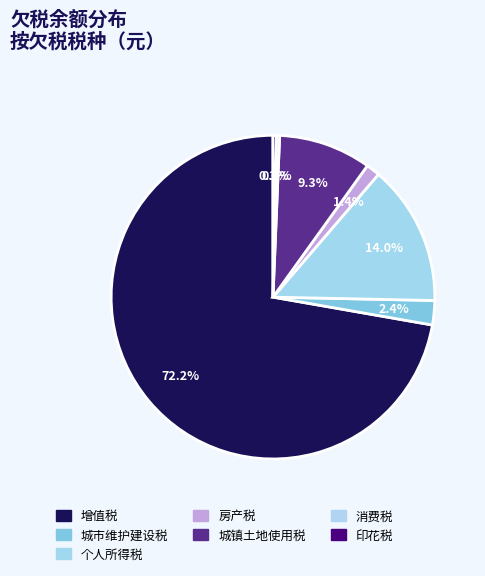

The 城市维护建设税 slice represents 1% of the pie. True or false?

False